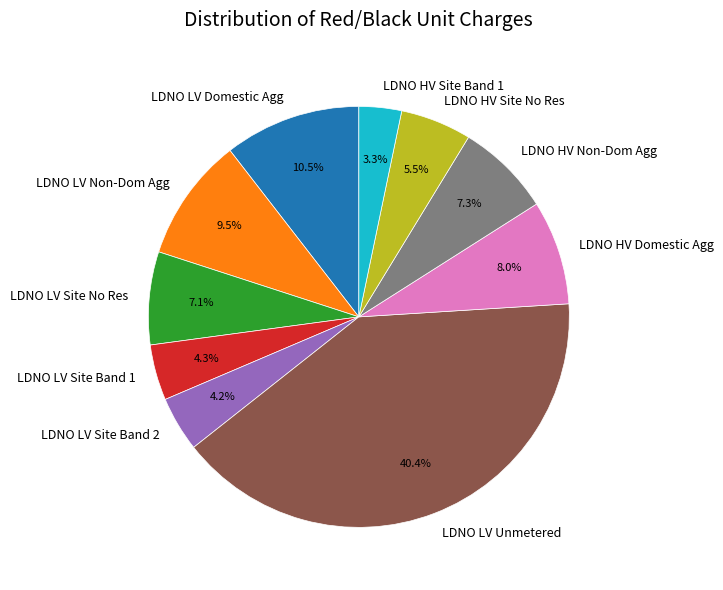

Which category has the biggest portion of the pie?

LDNO LV Unmetered